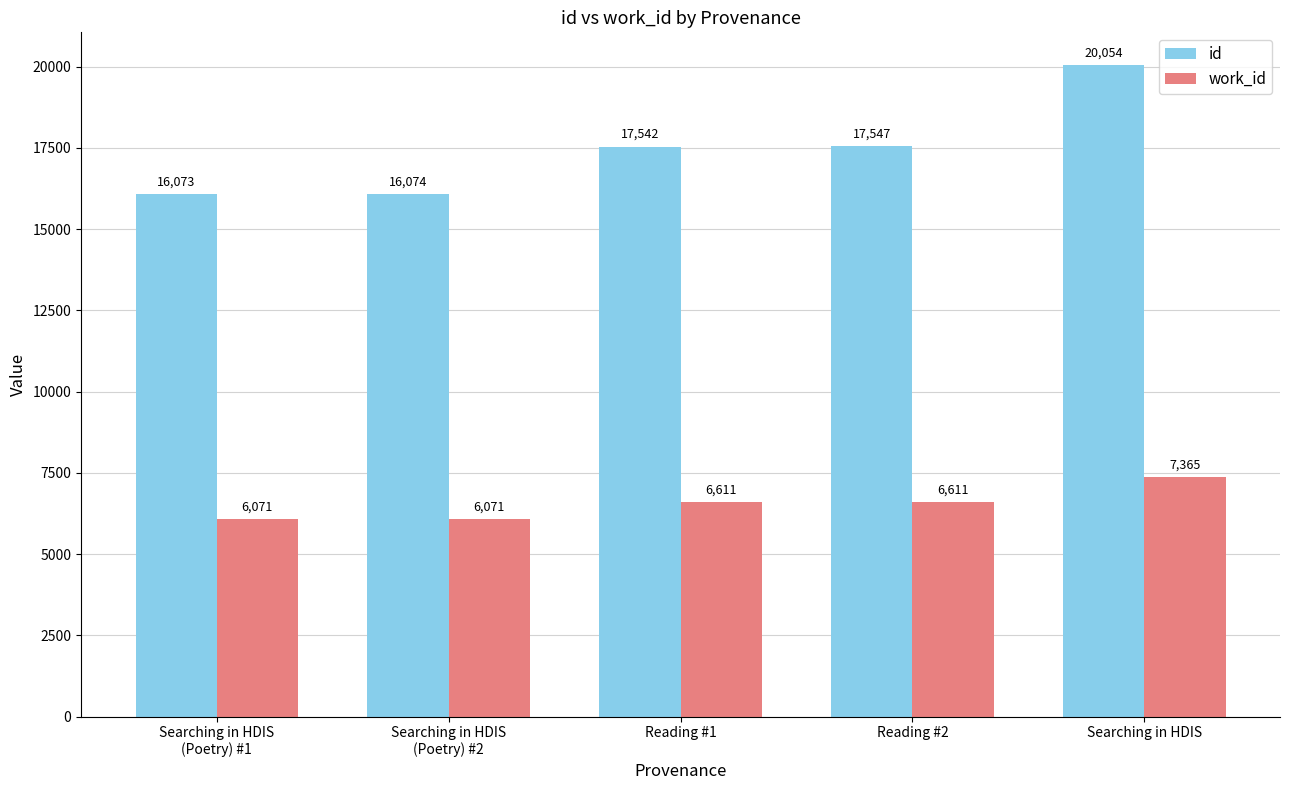

What is the difference between the second highest and second lowest values in the id series?

1473